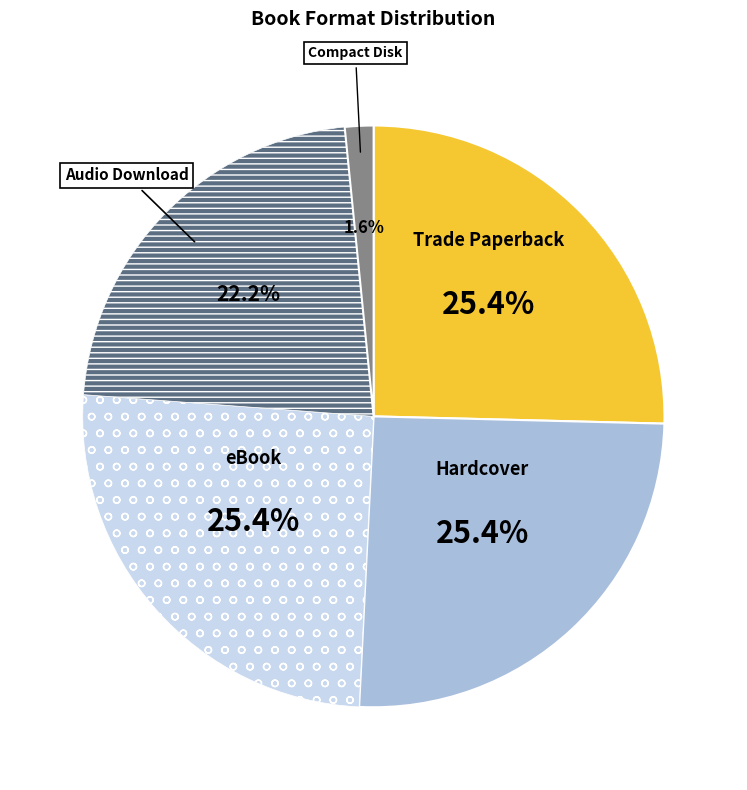

Is there any slice that represents more than half of the pie?

No